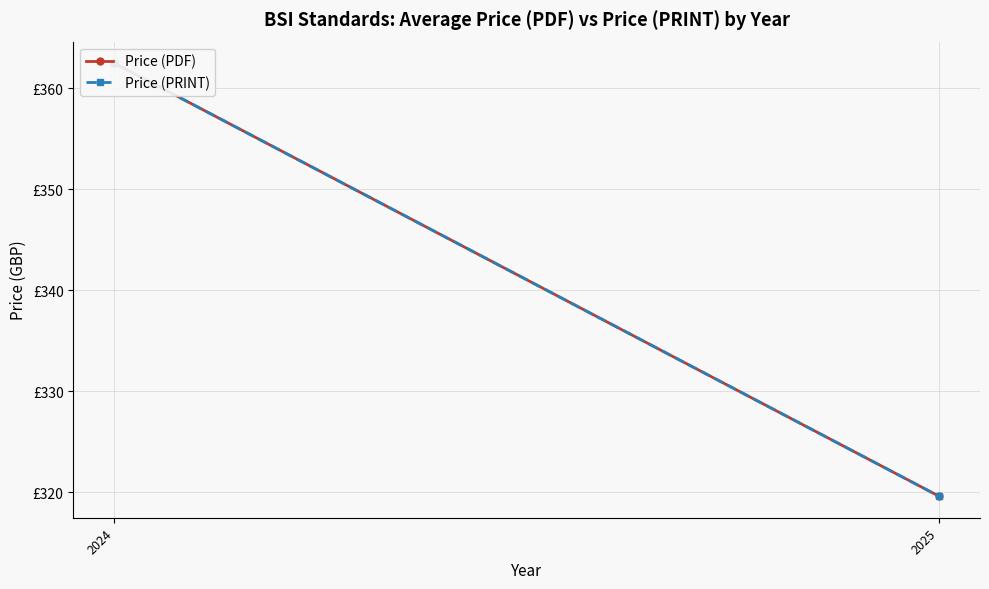

Reading left to right, transcribe all the data shown in this chart.

Price (PDF): 2024=362.5	2025=319.6
Price (PRINT): 2024=362.5	2025=319.6